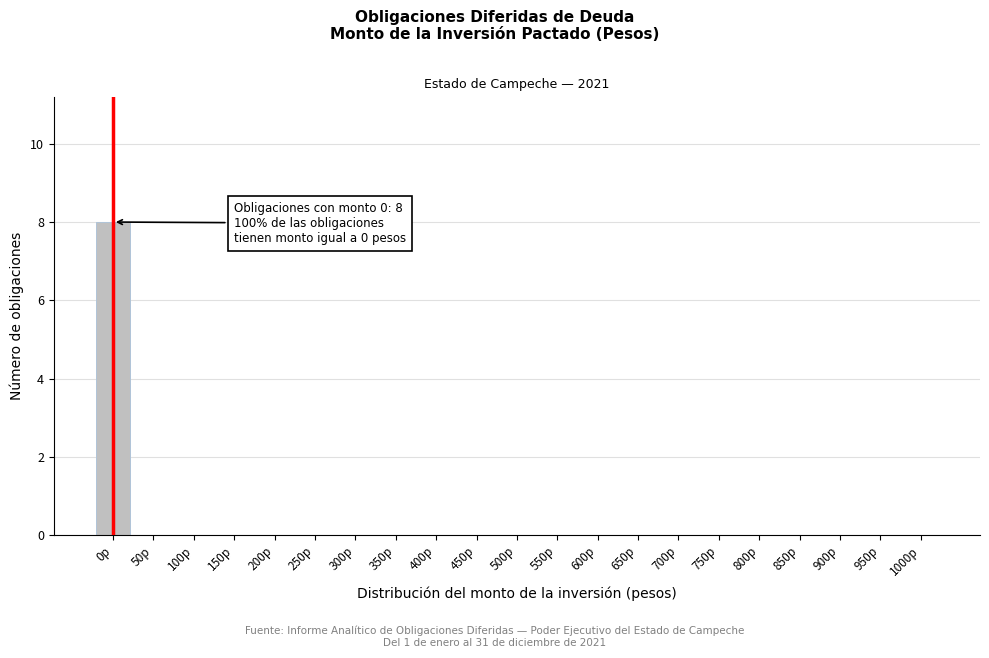

Reading left to right, extract all data points from this chart.

0p=8	50p=0	100p=0	150p=0	200p=0	250p=0	300p=0	350p=0	400p=0	450p=0	500p=0	550p=0	600p=0	650p=0	700p=0	750p=0	800p=0	850p=0	900p=0	950p=0	1000p=0